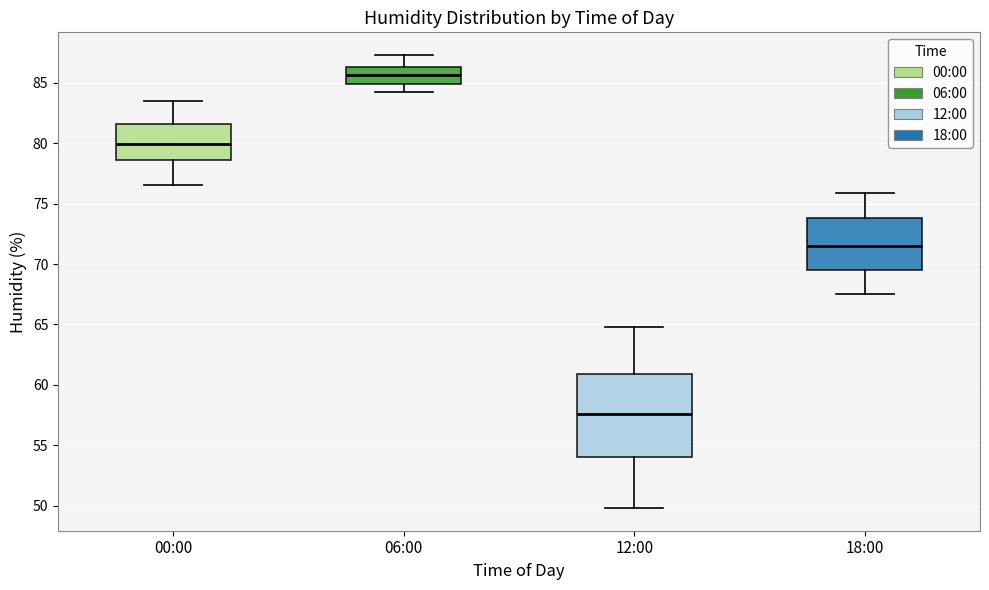

Reading left to right, transcribe this box plot: for each box, give where its median line is, the range the box spans, and where its two whiskers end, as read against the y-axis. The values are not printed on the chart, so give them approximately, as read against the axis.

00:00: median 80.0, box 78.5 to 81.5, whiskers 76.5 to 83.5
06:00: median 85.5, box 85.0 to 86.5, whiskers 84.0 to 87.5
12:00: median 57.5, box 54.0 to 61.0, whiskers 50.0 to 65.0
18:00: median 71.5, box 69.5 to 74.0, whiskers 67.5 to 76.0